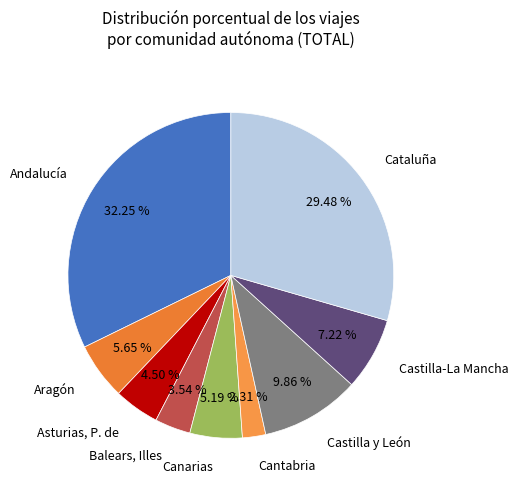

Is it true that Cantabria is 13% of the pie?

False